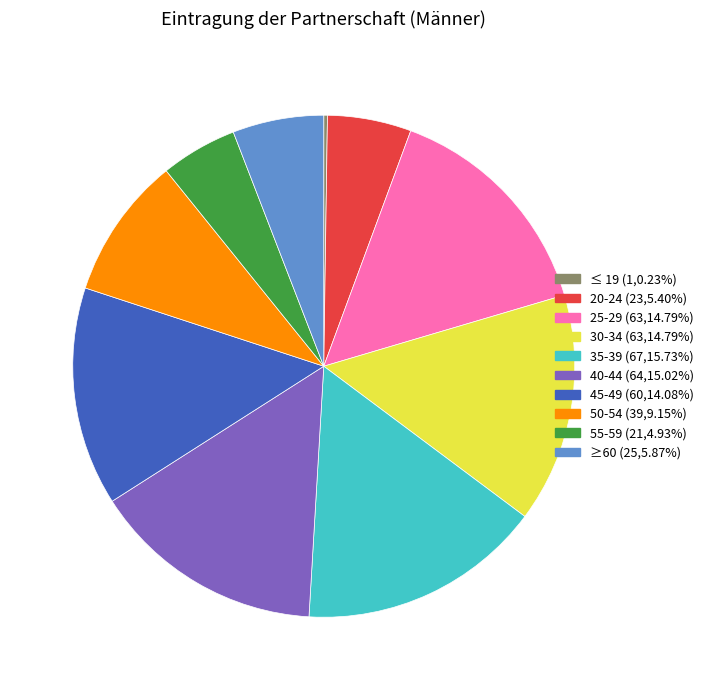

Is there any slice that represents more than half of the pie?

No